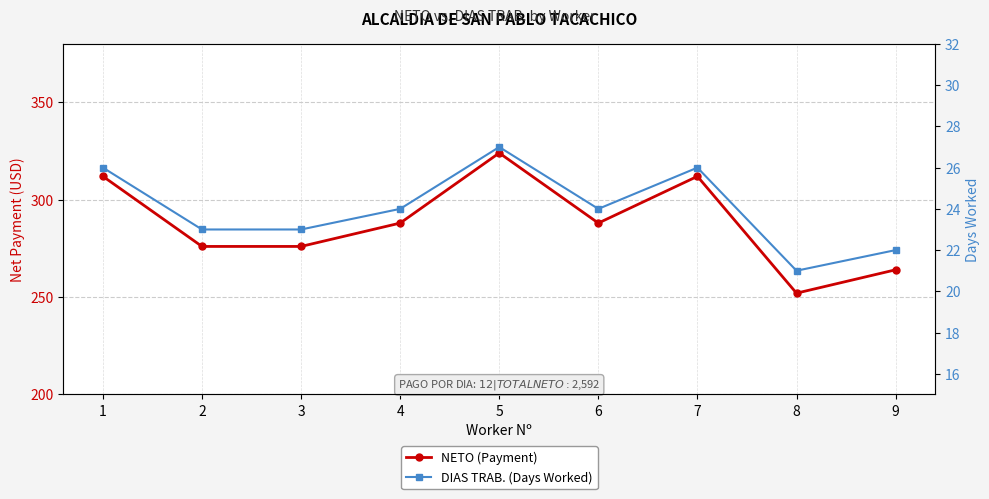

Reading right to left, list all the values displayed in this chart.

NETO (Payment): 264	252	312	288	324	288	276	276	312
DIAS TRAB. (Days Worked): 22	21	26	24	27	24	23	23	26